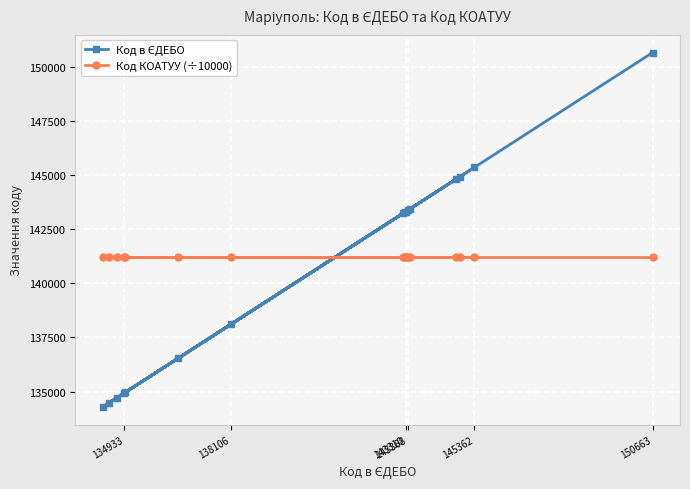

Which series has the widest spread of values?

Код в ЄДЕБО